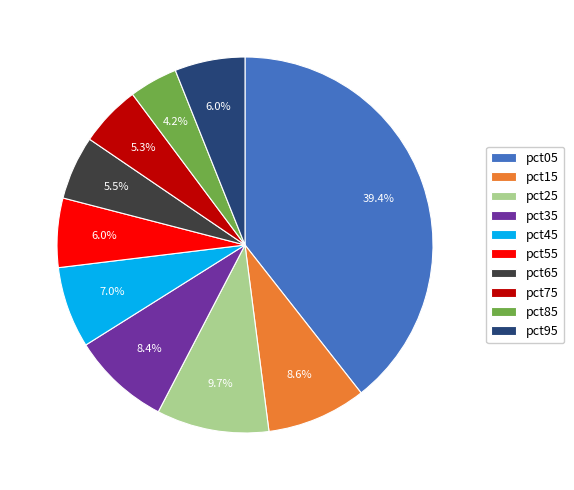

What percentage is NOT represented by pct15?

91.4%